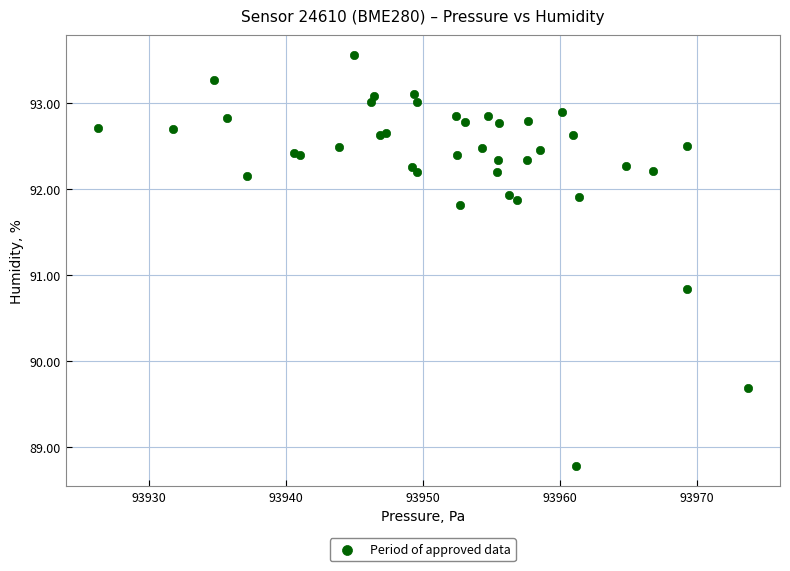

What Y value in the scatter plot is closest to 91?

90.8